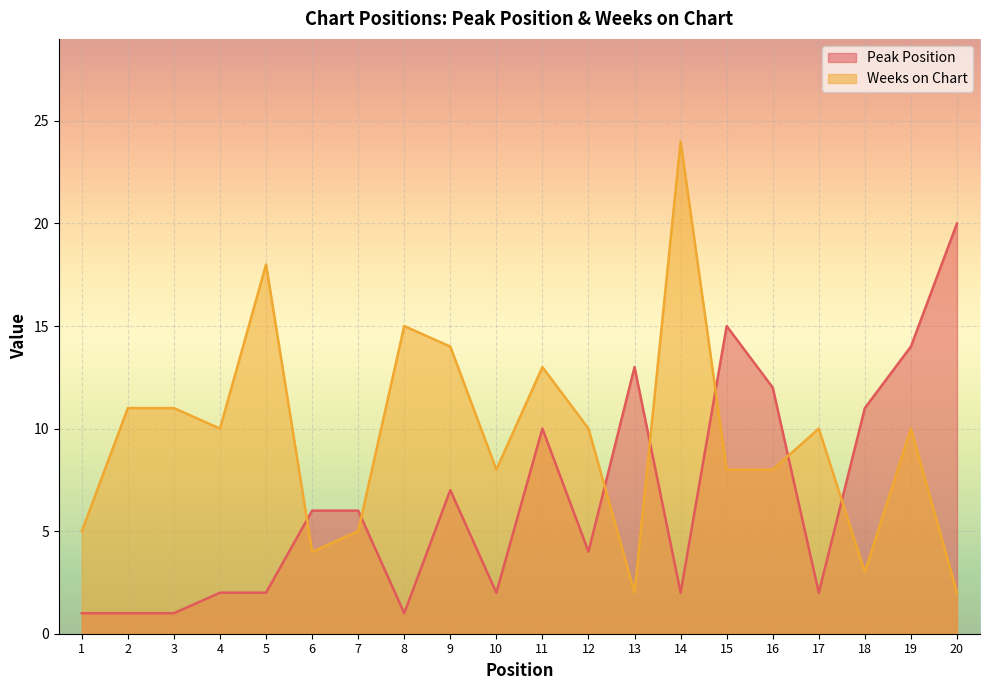

Does the chart display data point markers on the line(s)?

No